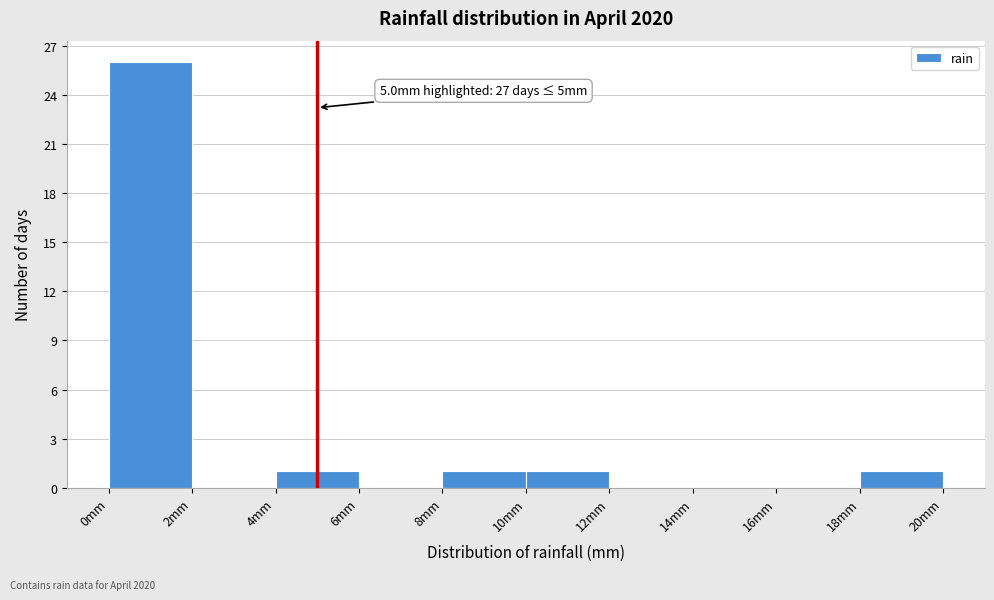

Which range on the x-axis has the tallest bar?

0 to 2